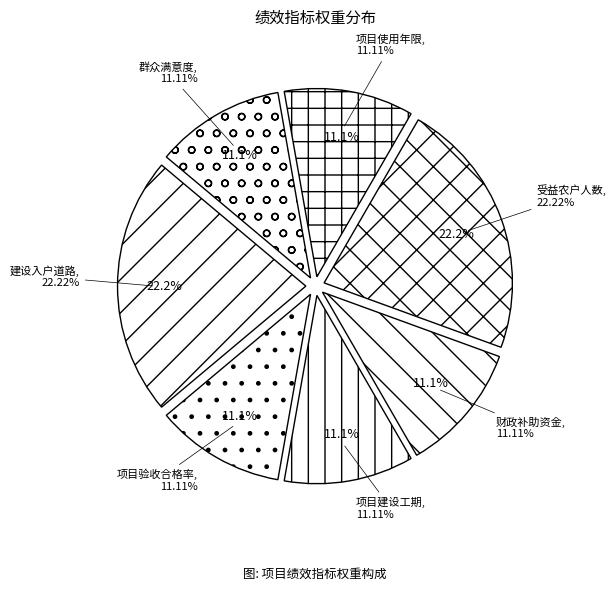

What is the ratio of the value at 项目验收合格率 to the value at 受益农户人数?

0.5